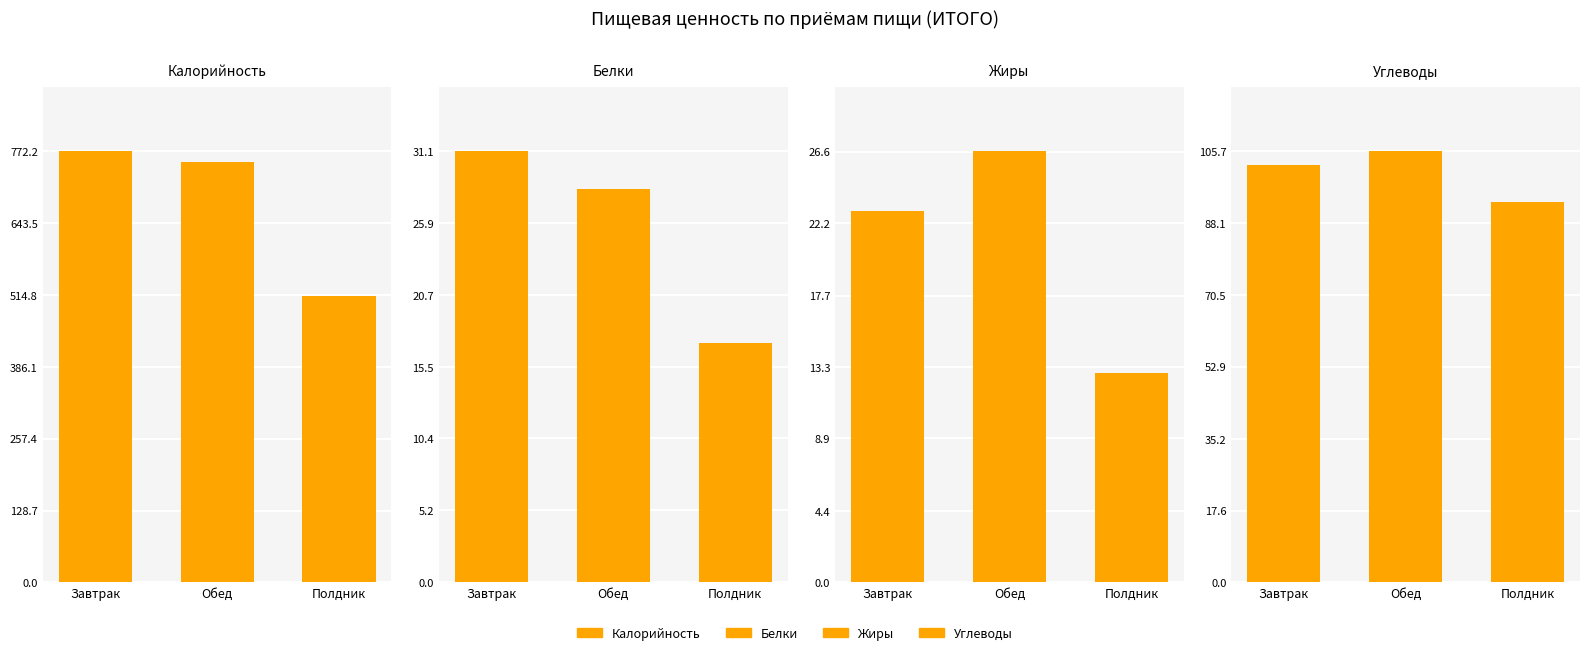

At Обед, list the series in order from smallest to largest.

Жиры, Белки, Углеводы, Калорийность